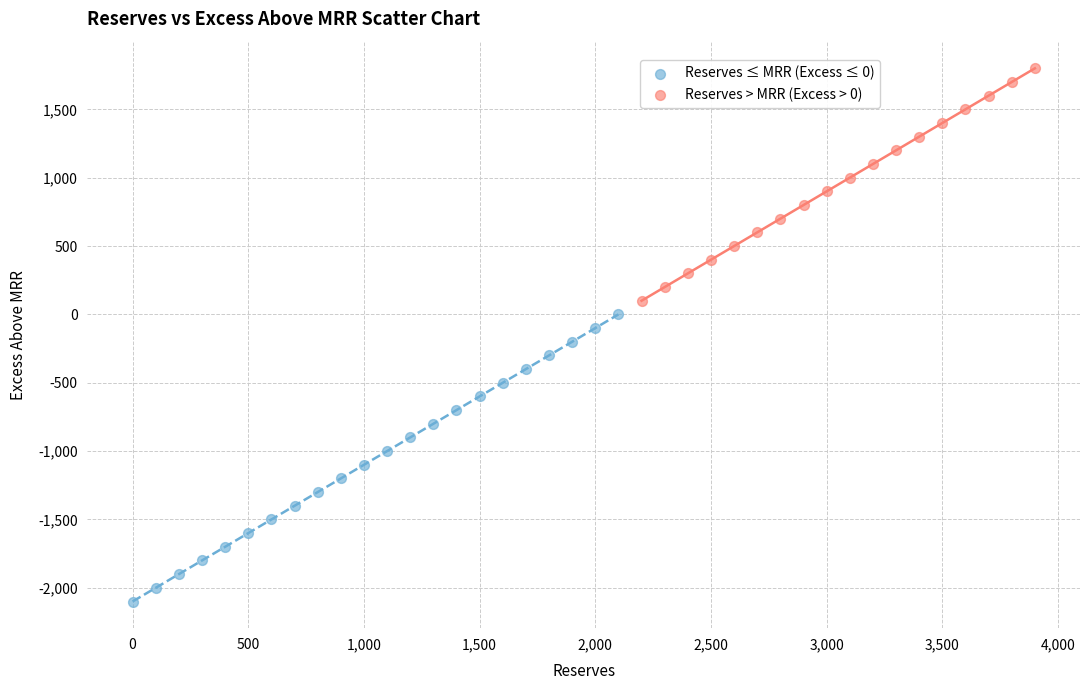

Which series reaches the minimum Y coordinate?

Reserves ≤ MRR (Excess ≤ 0)